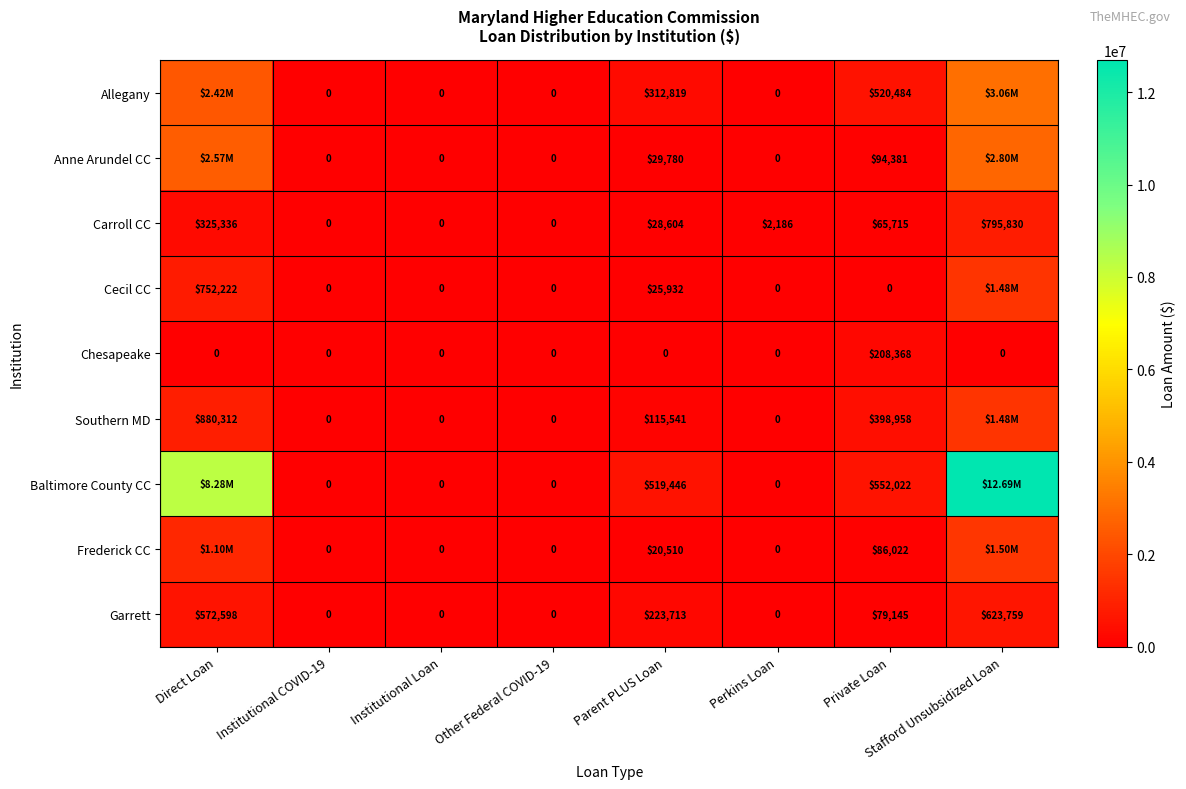

How many distinct data groups are displayed?

9